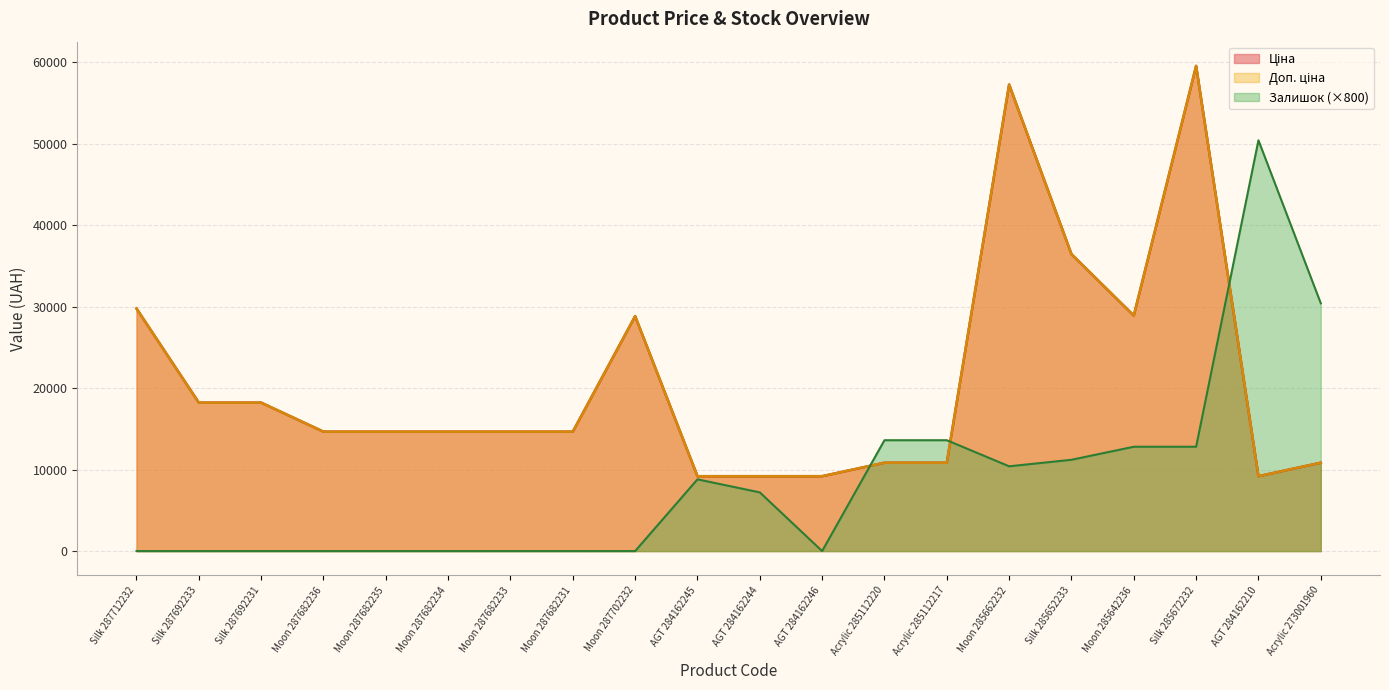

What is the difference between the second highest and minimum values in the Доп. ціна series?

48050.4